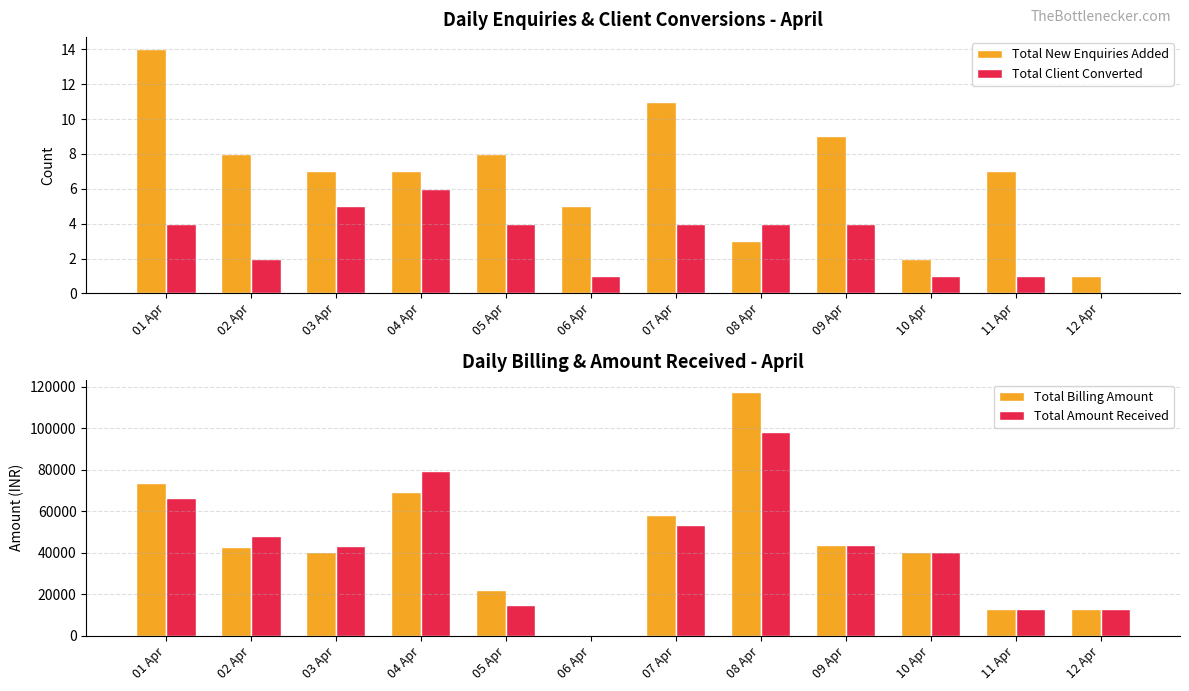

What is the sum of the Total Billing Amount values at 11 Apr and 05 Apr?

35000